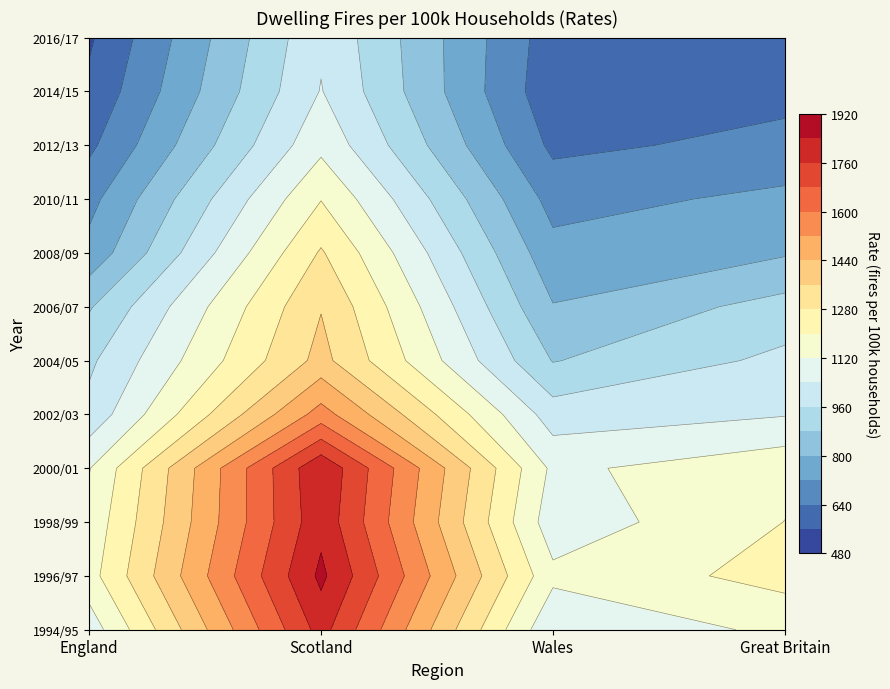

List the series in order of their peak value, lowest first.

2016/17, 2014/15, 2012/13, 2010/11, 2008/09, 2006/07, 2004/05, 2002/03, 1994/95, 1998/99, 2000/01, 1996/97